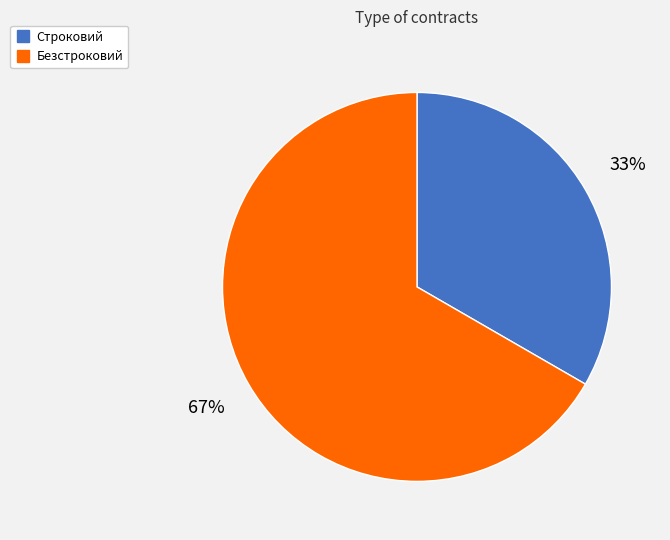

Is the sum of Строковий and Безстроковий greater than half?

Yes